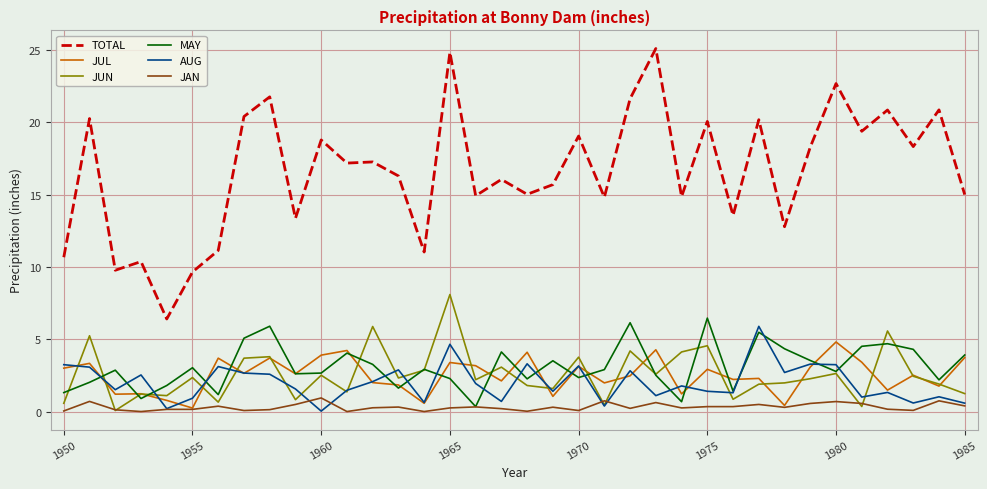

Which series has the largest range (max minus min)?

TOTAL